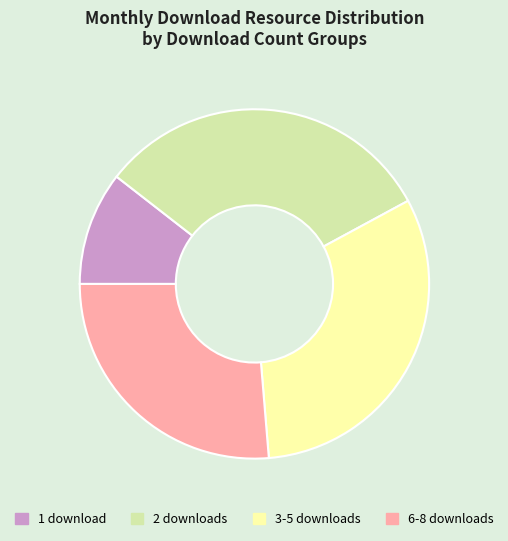

Combined, do 3-5 downloads and 1 download account for over 50%?

No